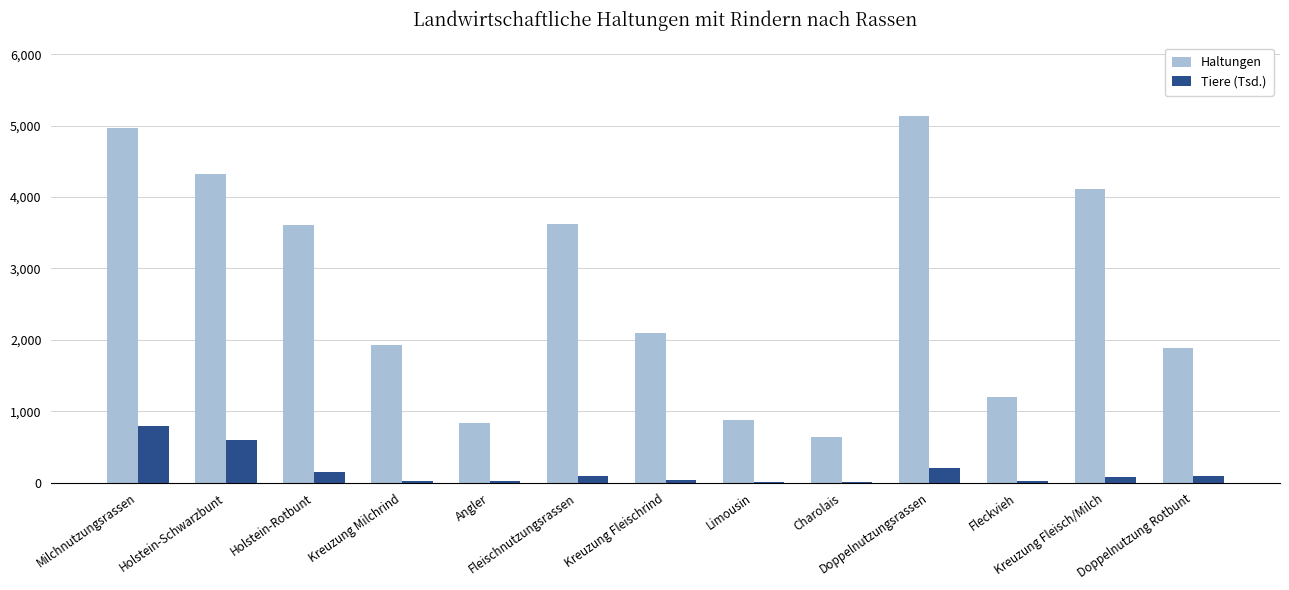

What is the sum of all Tiere (Tsd.) values?

2118.0